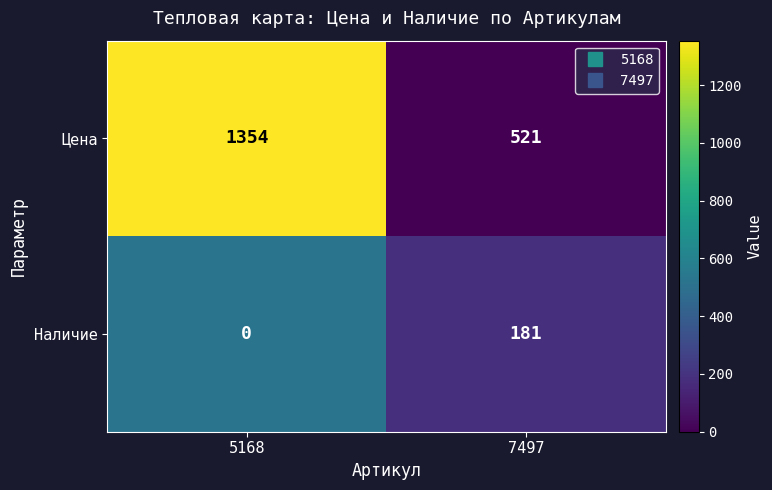

Read the Наличие value at 7497, to the nearest 50.

200